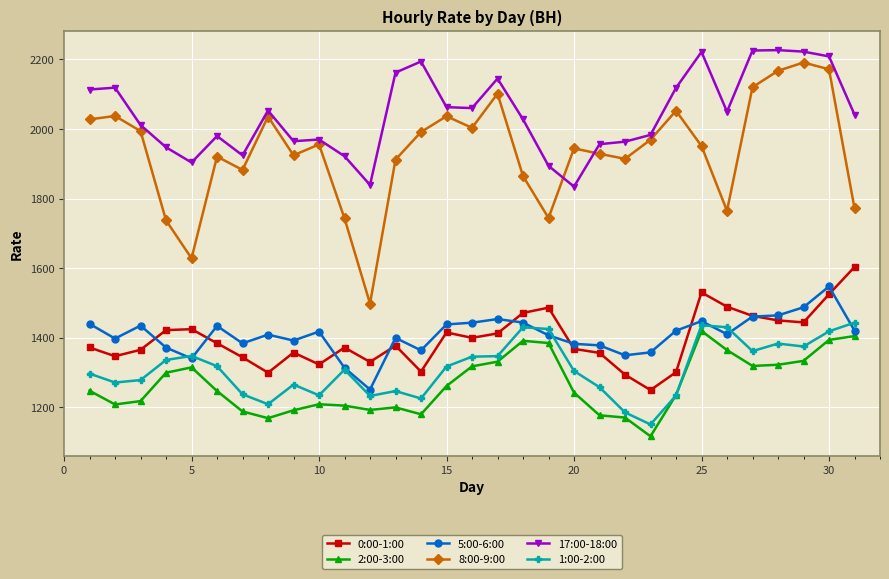

What is the minimum value for 0:00-1:00?

1249.8